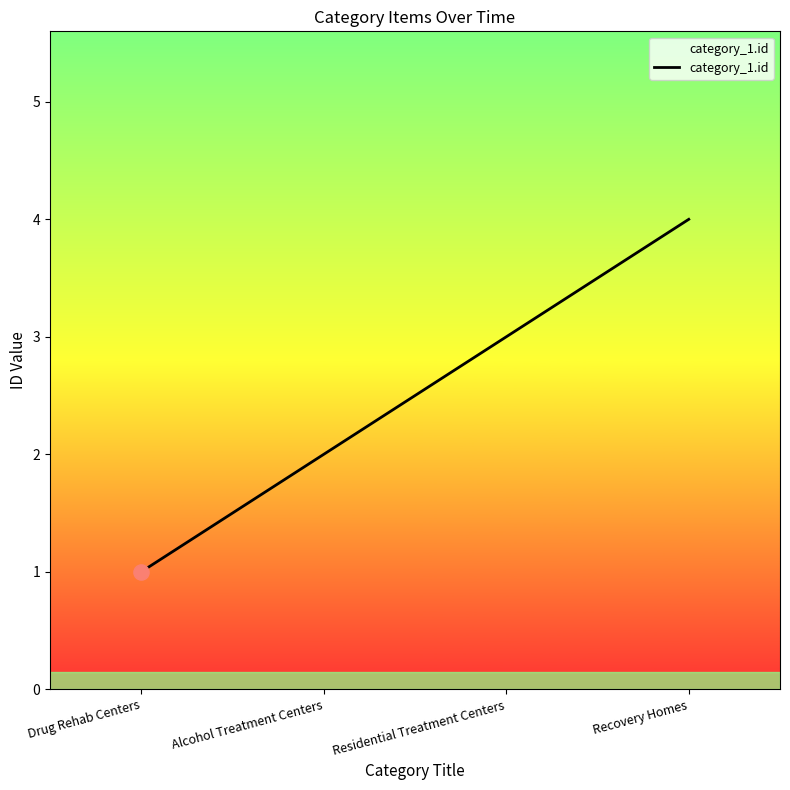

What is the change in value from Drug Rehab Centers to Alcohol Treatment Centers?

+1